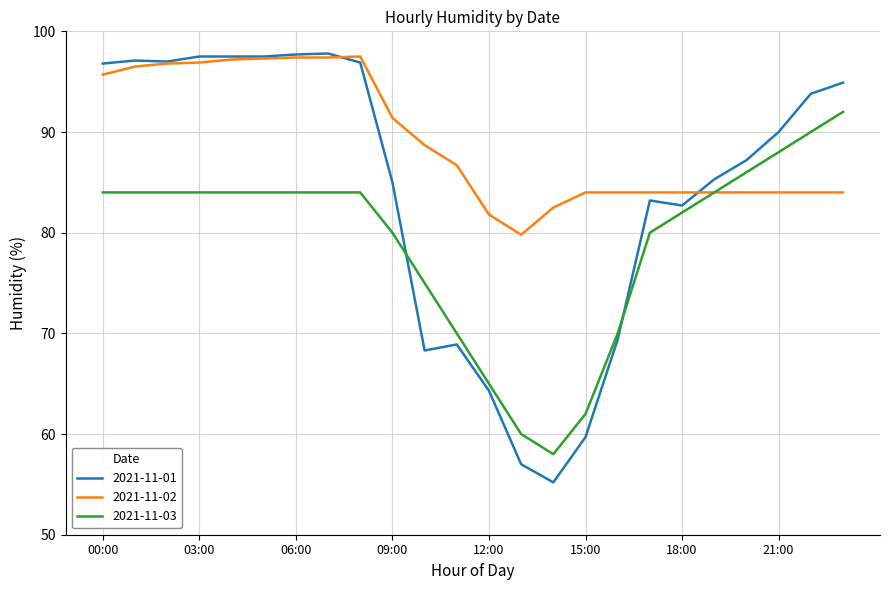

Which series has the largest range (max minus min)?

2021-11-01